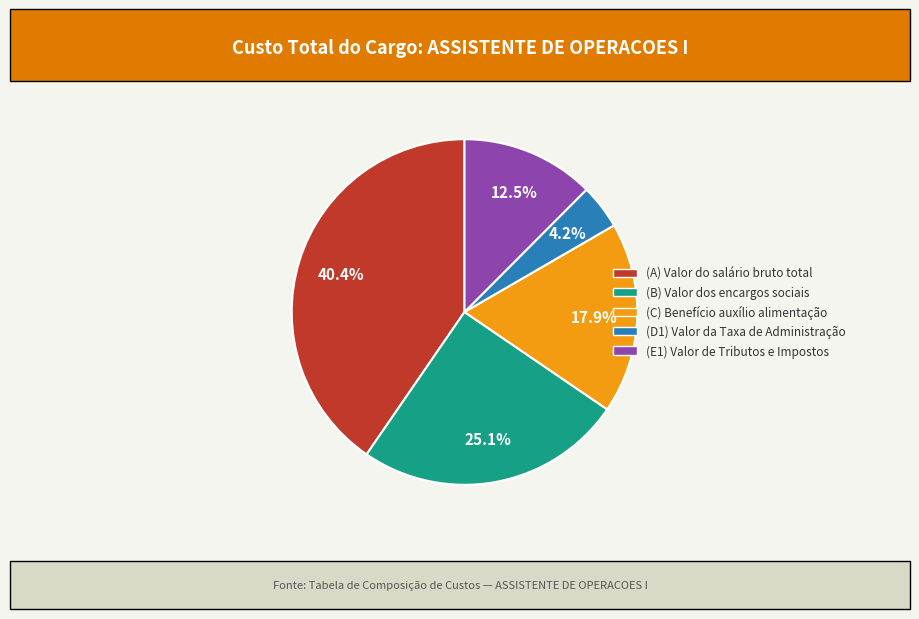

What is the largest slice in the pie chart?

(A) Valor do salário bruto total